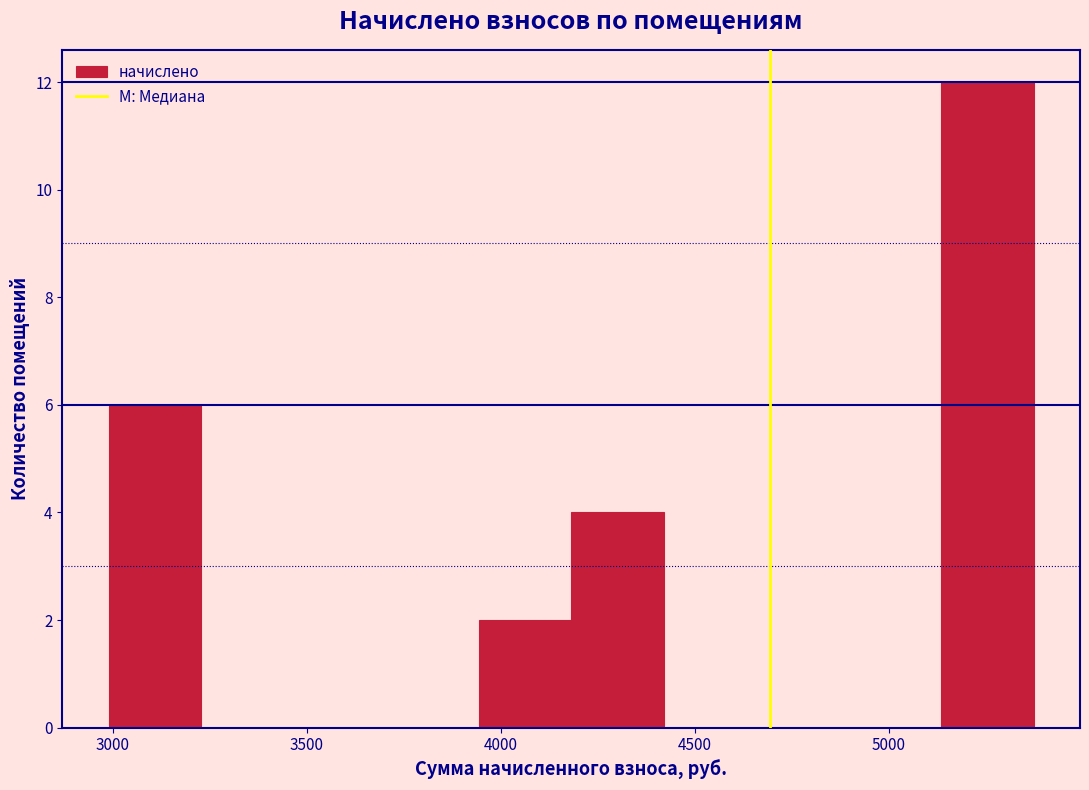

Reading left to right, list every bar in this chart as the range it spans on the x-axis followed by its height. Neither the bar edges nor the heights are printed on the chart, so give them approximately, as read against the axes.

3000 to 3250: 6
3250 to 3450: 0
3450 to 3700: 0
3700 to 3950: 0
3950 to 4200: 2
4200 to 4400: 4
4400 to 4650: 0
4650 to 4900: 0
4900 to 5150: 0
5150 to 5350: 12